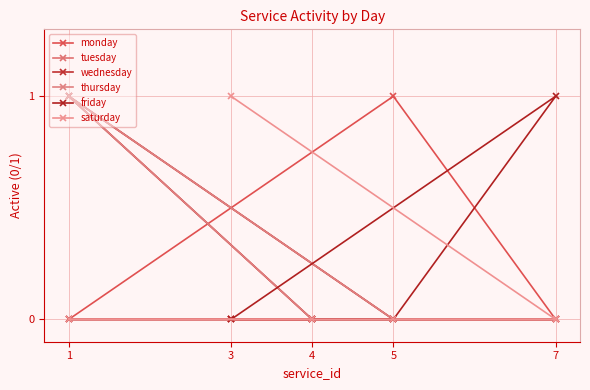

Does the chart have visible grid lines?

Yes